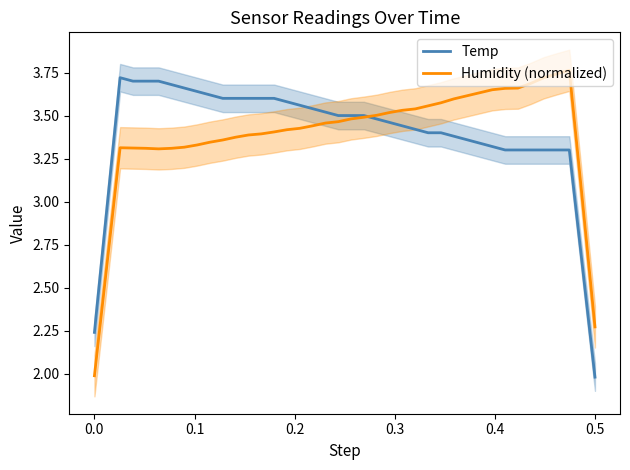

How many interior local peaks does the Humidity (normalized) series have?

2